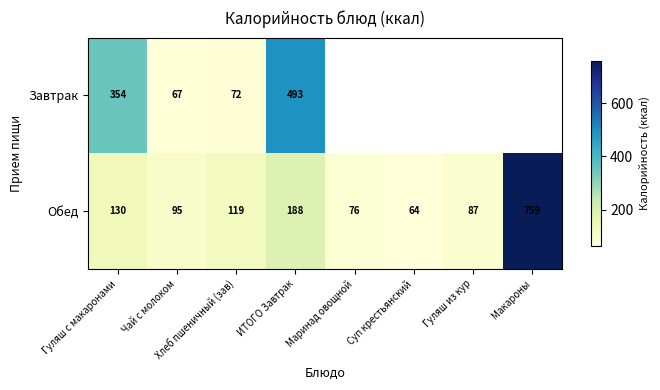

Which category has the lowest value in the Обед series?

Суп крестьянский